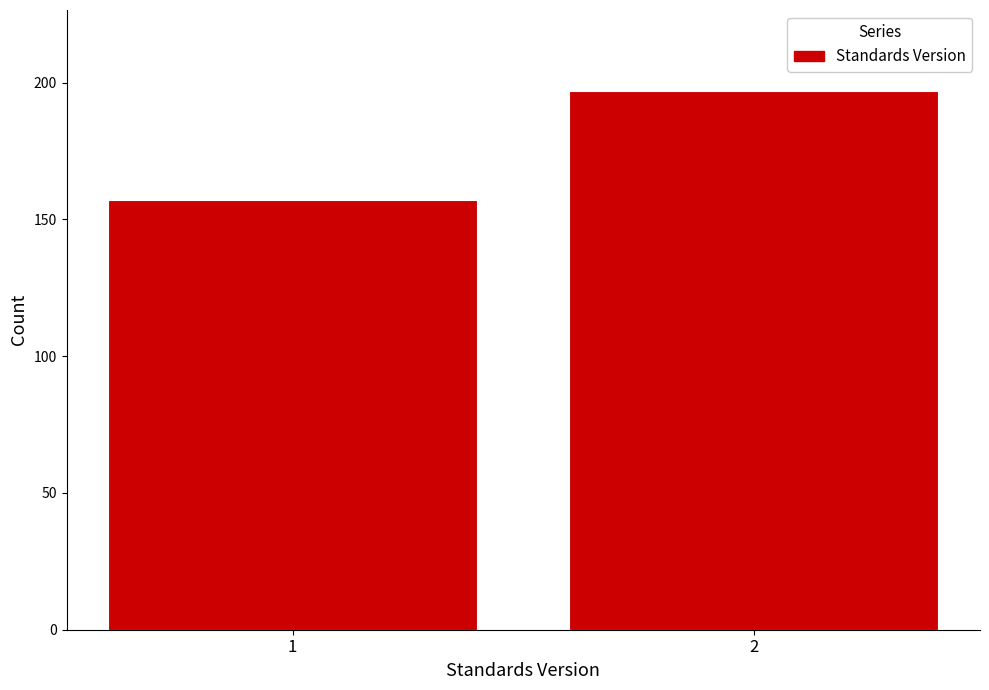

Reading left to right, extract all data points from this chart.

1=157	2=197